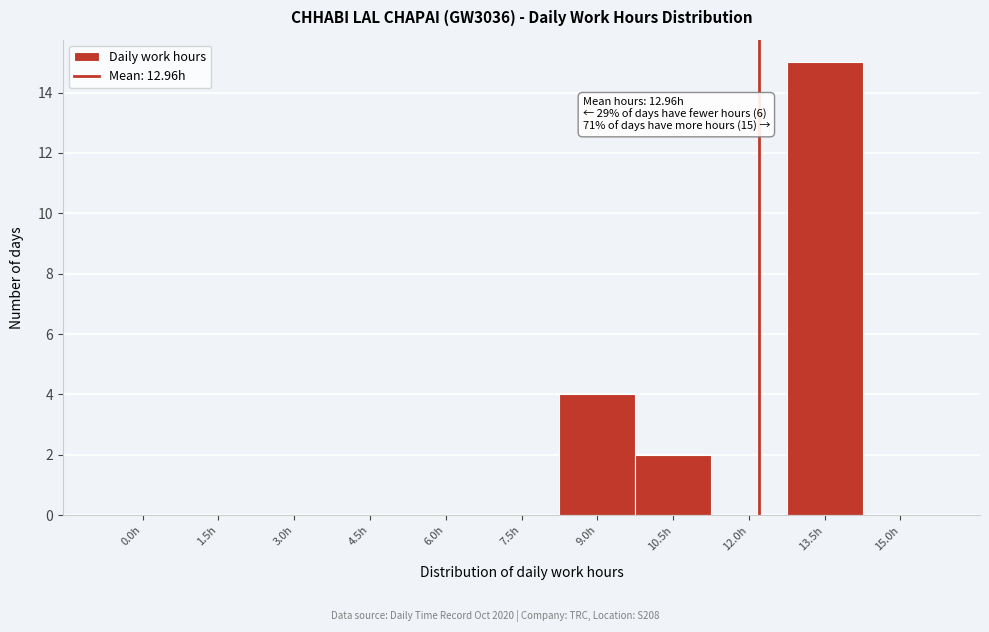

Reading right to left, list all the values displayed in this chart.

15.0h=0	13.5h=15	12.0h=0	10.5h=2	9.0h=4	7.5h=0	6.0h=0	4.5h=0	3.0h=0	1.5h=0	0.0h=0